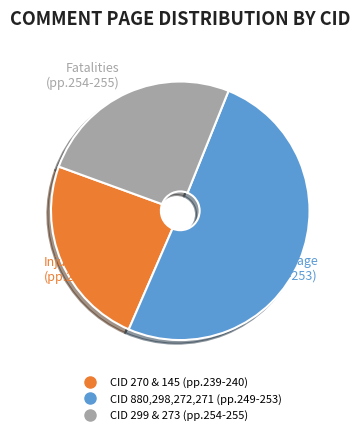

Does any single category account for the majority?

Yes